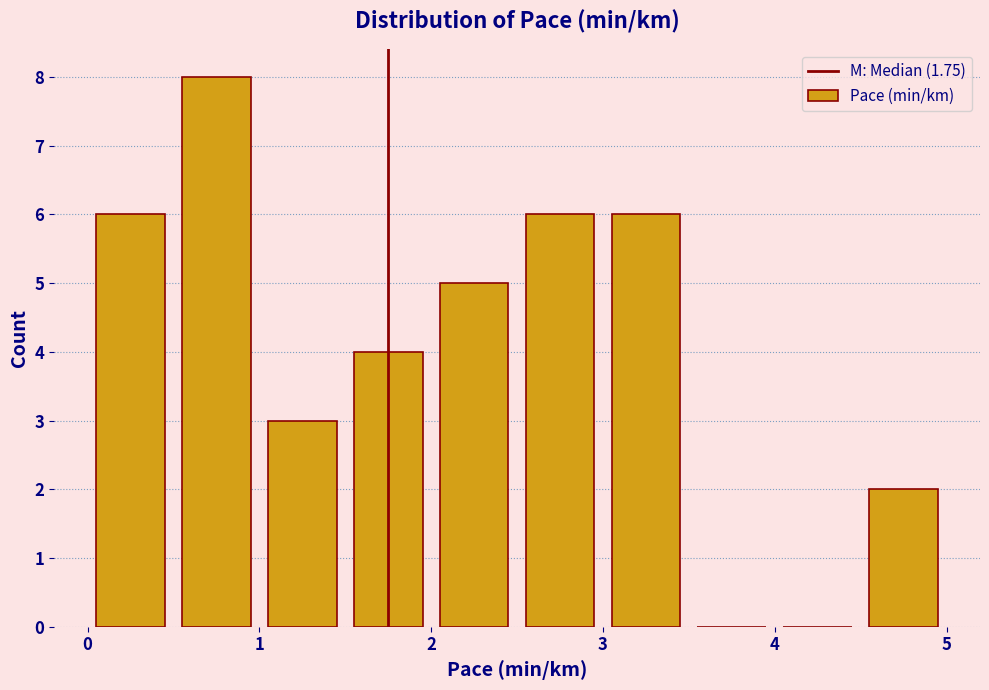

Reading left to right, list every bar in this chart as the range it spans on the x-axis followed by its height. The values are not printed on the chart, so give them approximately, as read against the axis.

0.0 to 0.5: 6
0.5 to 1.0: 8
1.0 to 1.5: 3
1.5 to 2.0: 4
2.0 to 2.5: 5
2.5 to 3.0: 6
3.0 to 3.5: 6
3.5 to 4.0: 0
4.0 to 4.5: 0
4.5 to 5.0: 2